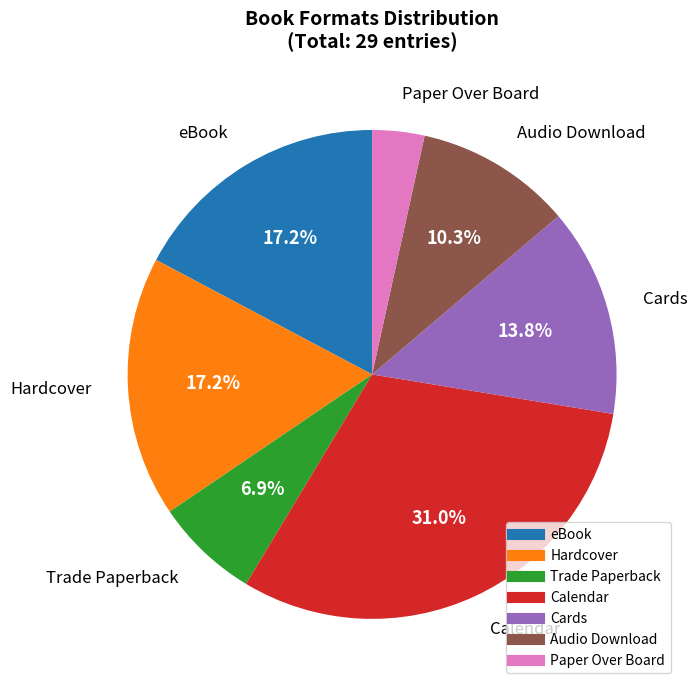

To the nearest percent, what portion does Audio Download represent?

10%